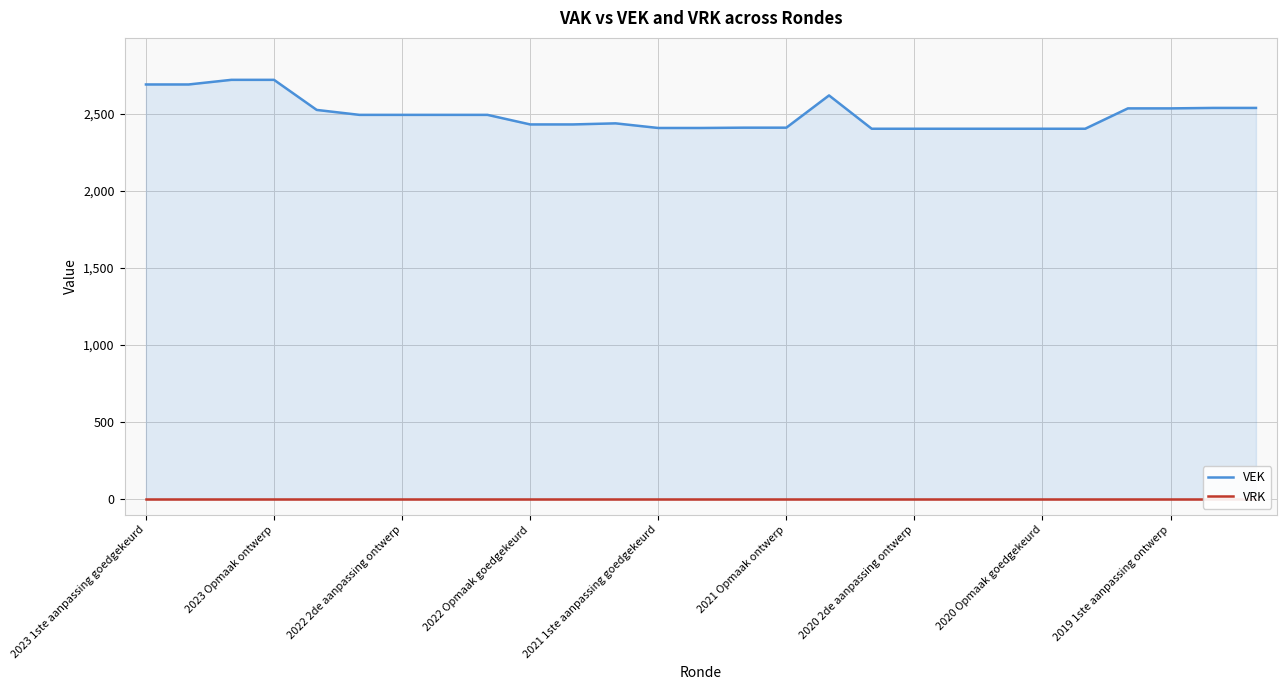

Where does the VEK series first go above 2492?

2023 1ste aanpassing goedgekeurd